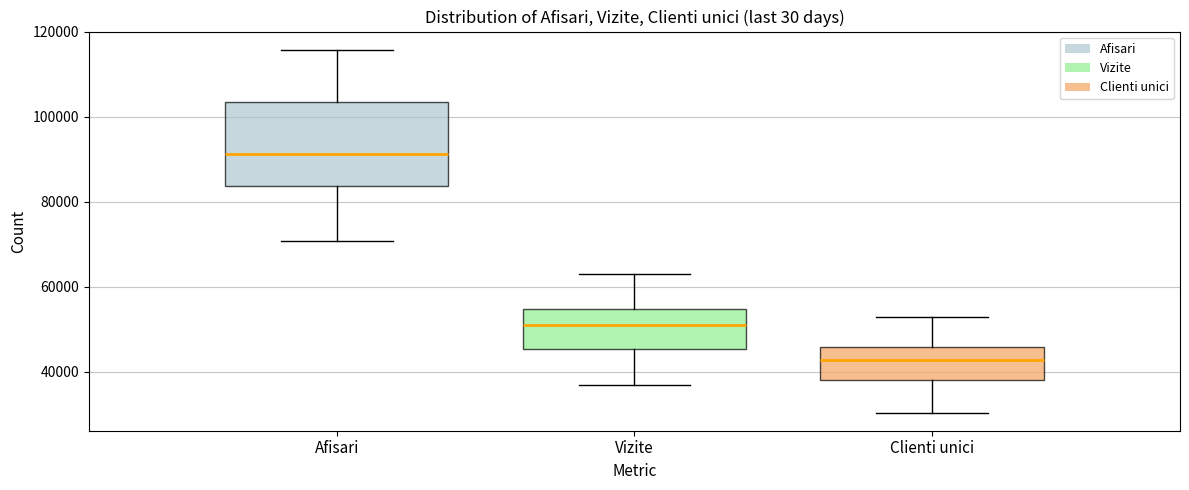

Reading left to right, read every box against the y-axis: the position of its median line, the range the box covers, and the ends of its whiskers. The values are not printed on the chart, so give them approximately, as read against the axis.

Afisari: median 92000, box 84000 to 104000, whiskers 70000 to 116000
Vizite: median 50000, box 46000 to 54000, whiskers 36000 to 64000
Clienti unici: median 42000, box 38000 to 46000, whiskers 30000 to 52000